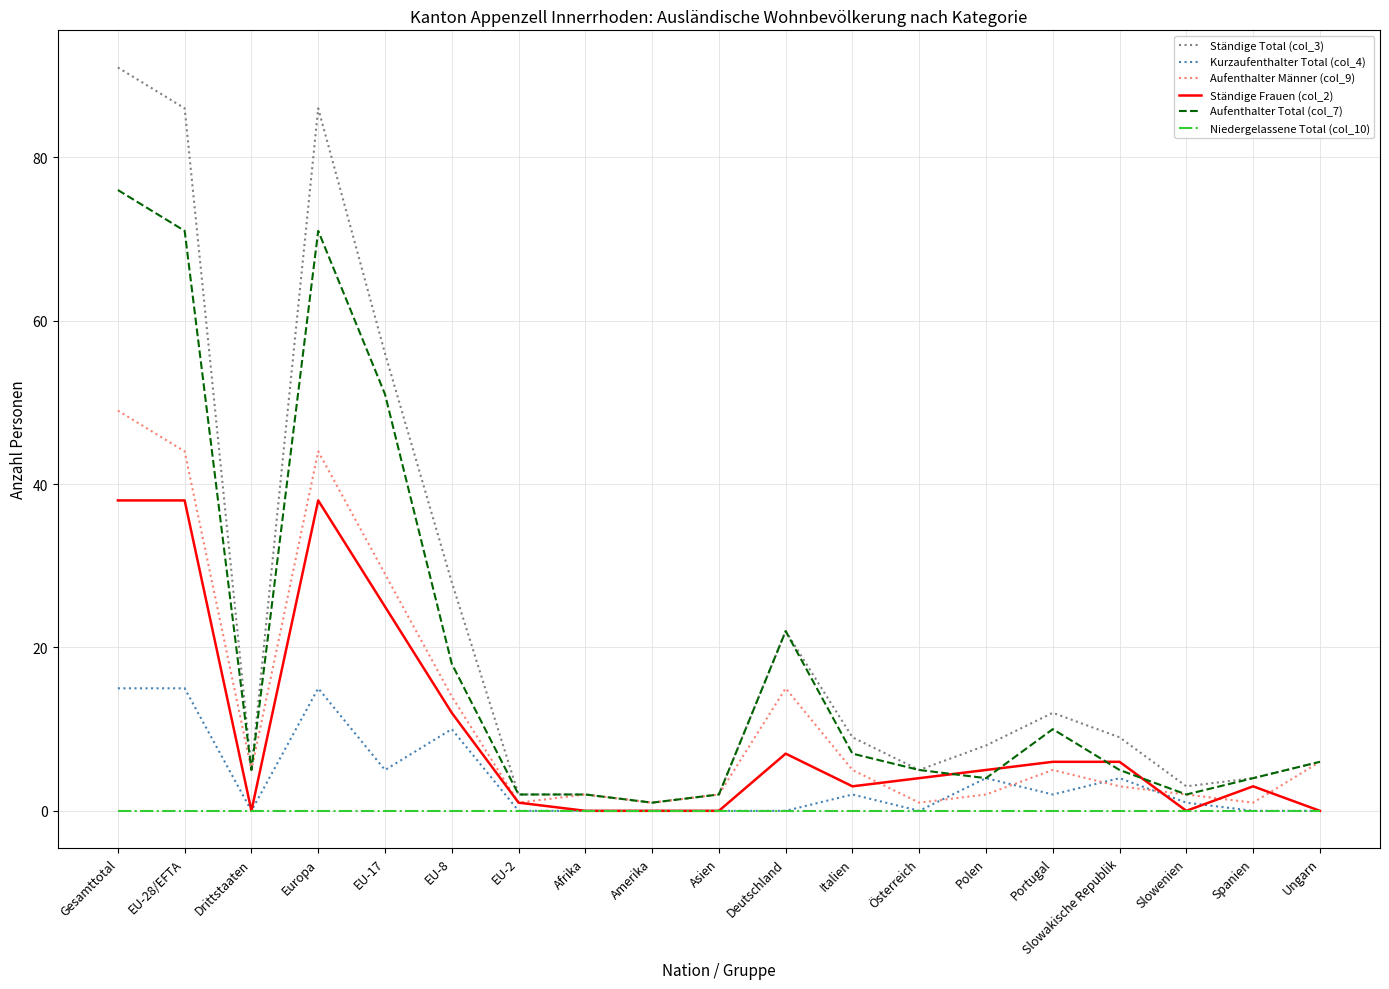

Is this an area chart (filled region under the line)?

No